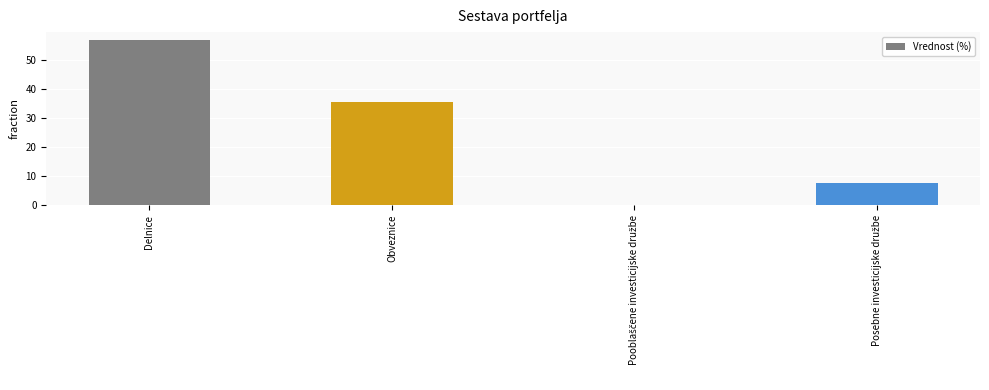

True or false: the data shows 37.6 at Delnice.

False